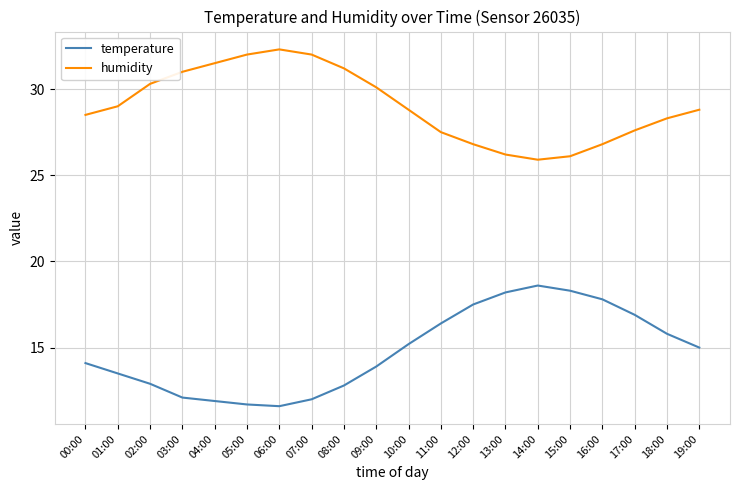

Is this an area chart (filled region under the line)?

No